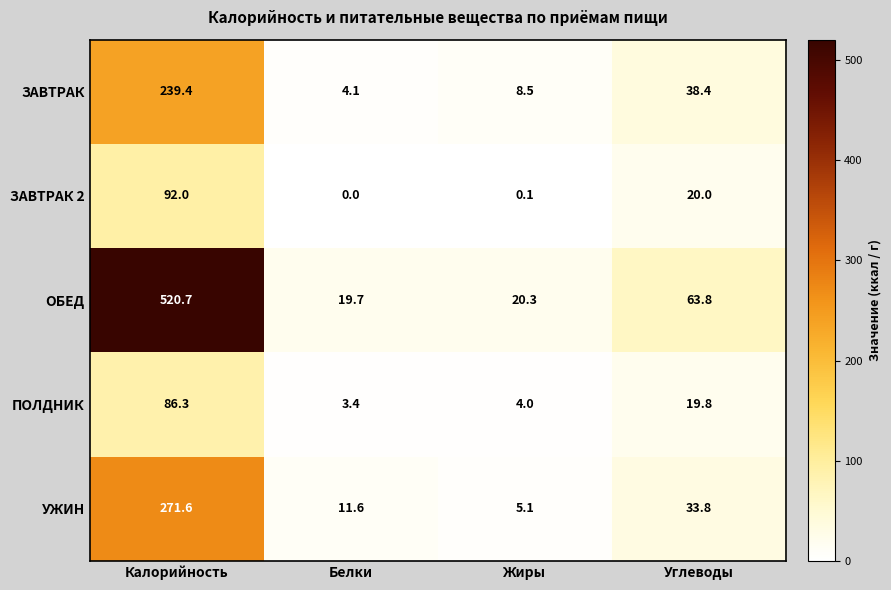

What is the difference between the maximum and second lowest values in the ЗАВТРАК series?

230.9